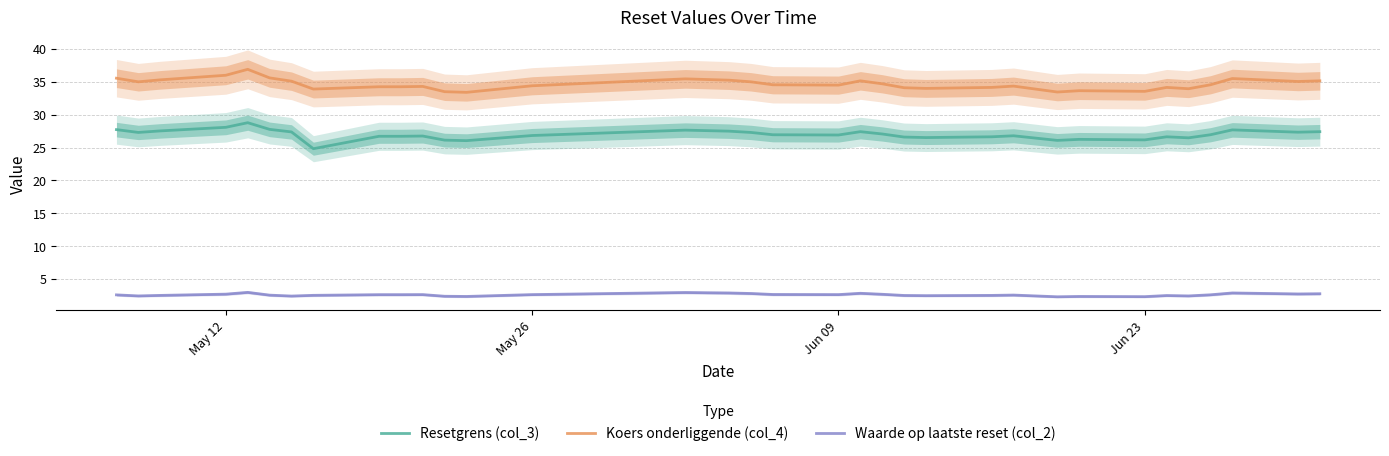

True or false: Koers onderliggende (col_4) and Waarde op laatste reset (col_2) cross at least once.

False